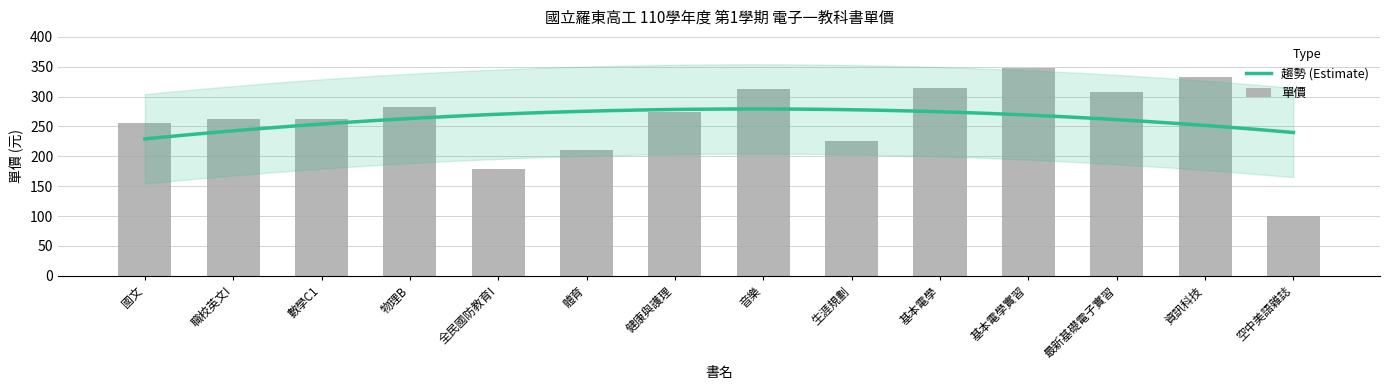

What is the label of the 10th bar from the right?

全民國防教育I